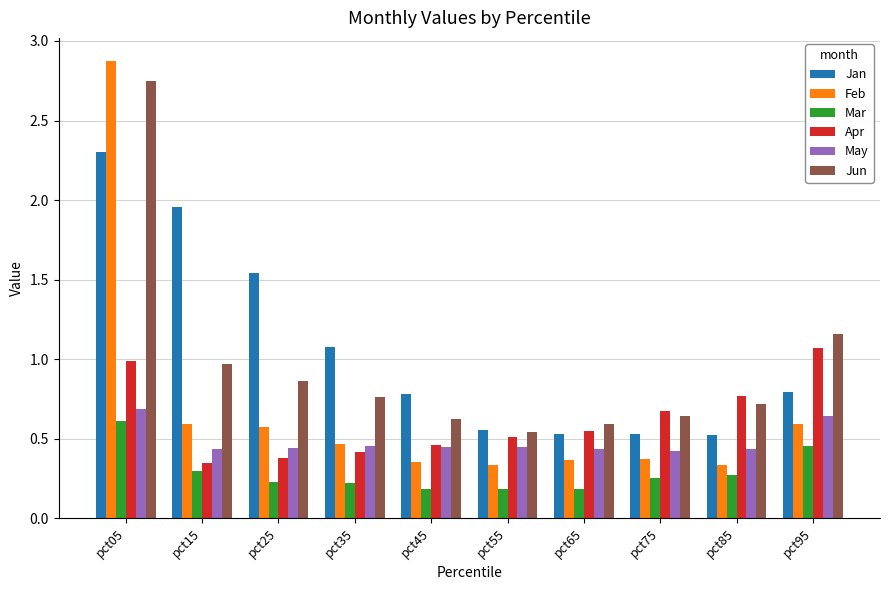

Between pct15 and pct85, which series saw the biggest shift?

Jan